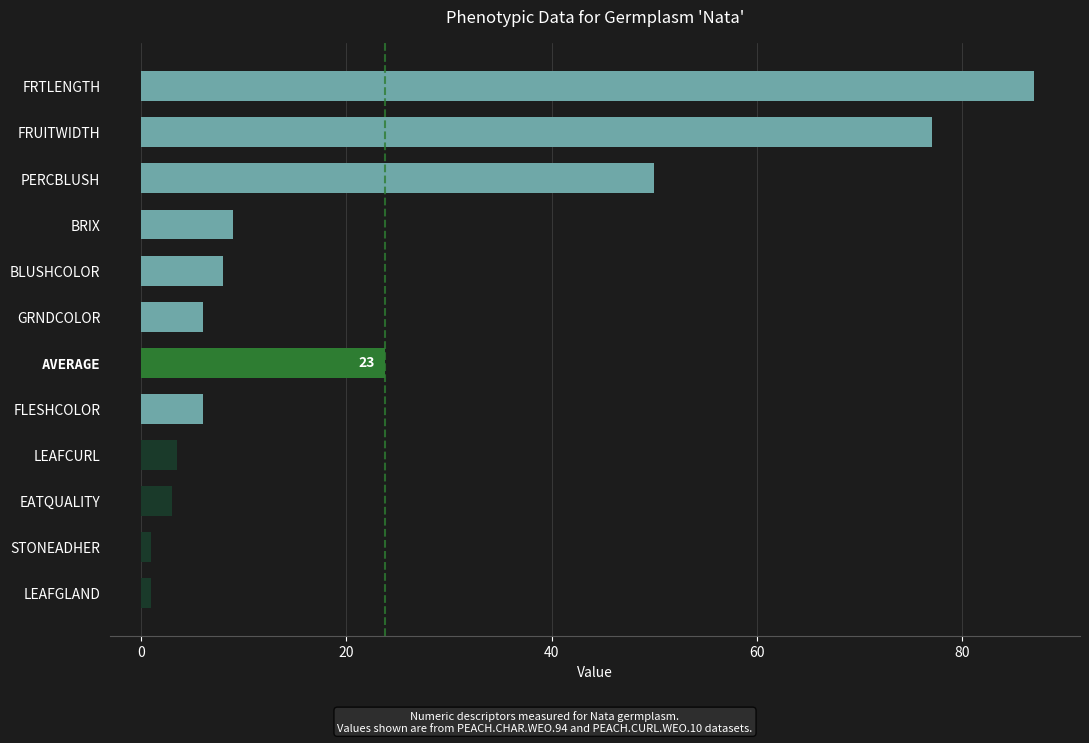

Reading bottom to top, extract all data points from this chart.

LEAFGLAND=1.0	STONEADHER=1.0	EATQUALITY=3.0	LEAFCURL=3.5	FLESHCOLOR=6.0	AVERAGE=23.8	GRNDCOLOR=6.0	BLUSHCOLOR=8.0	BRIX=9.0	PERCBLUSH=50.0	FRUITWIDTH=77.0	FRTLENGTH=87.0